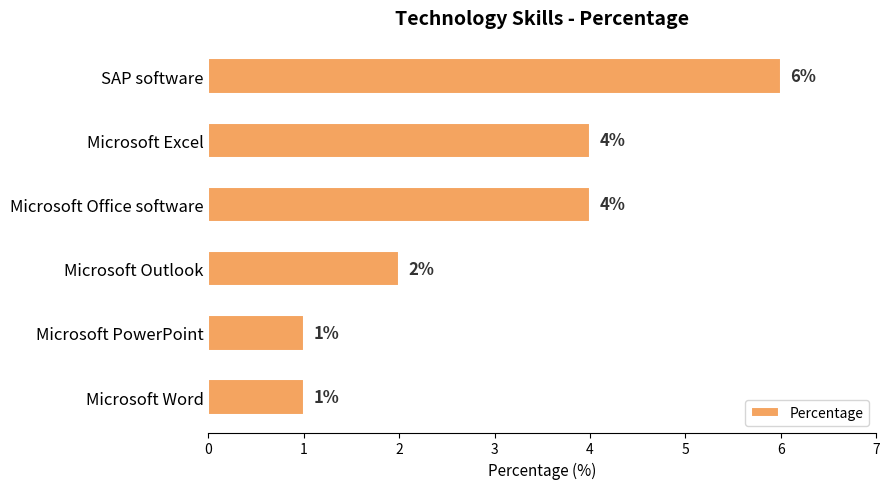

What is the difference between the maximum and minimum values?

5